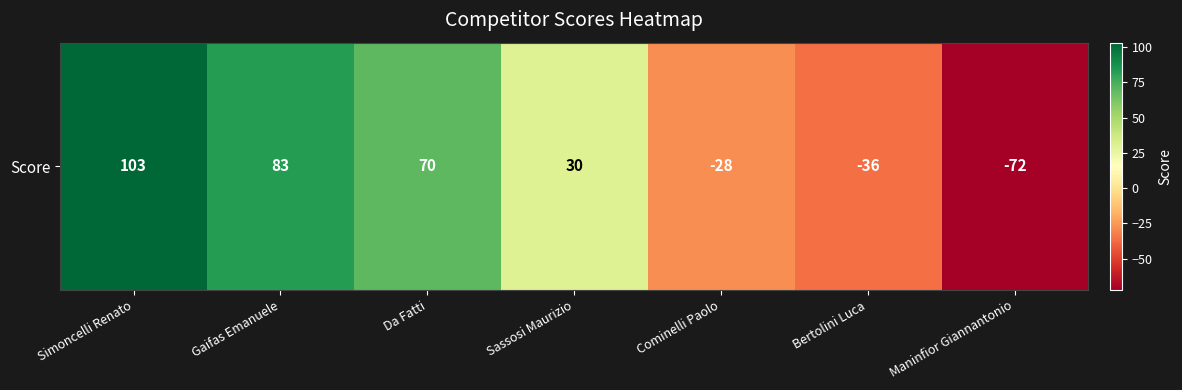

What is the difference between the values at Da Fatti and Maninfior Giannantonio?

142